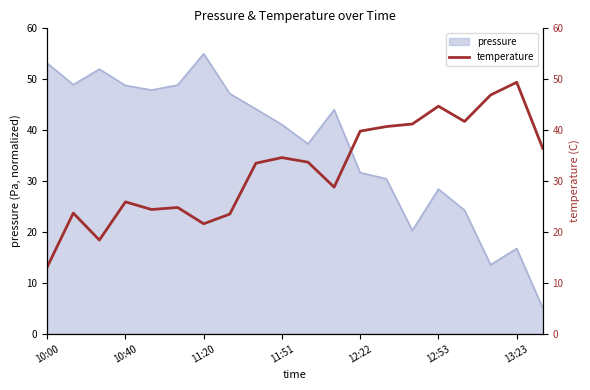

The pressure series shows 53.1 at 10:00. True or false?

True